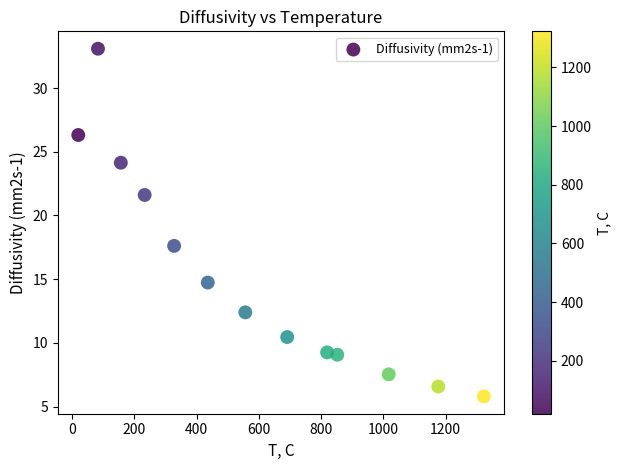

What Y value in the scatter plot is closest to 19?

17.6